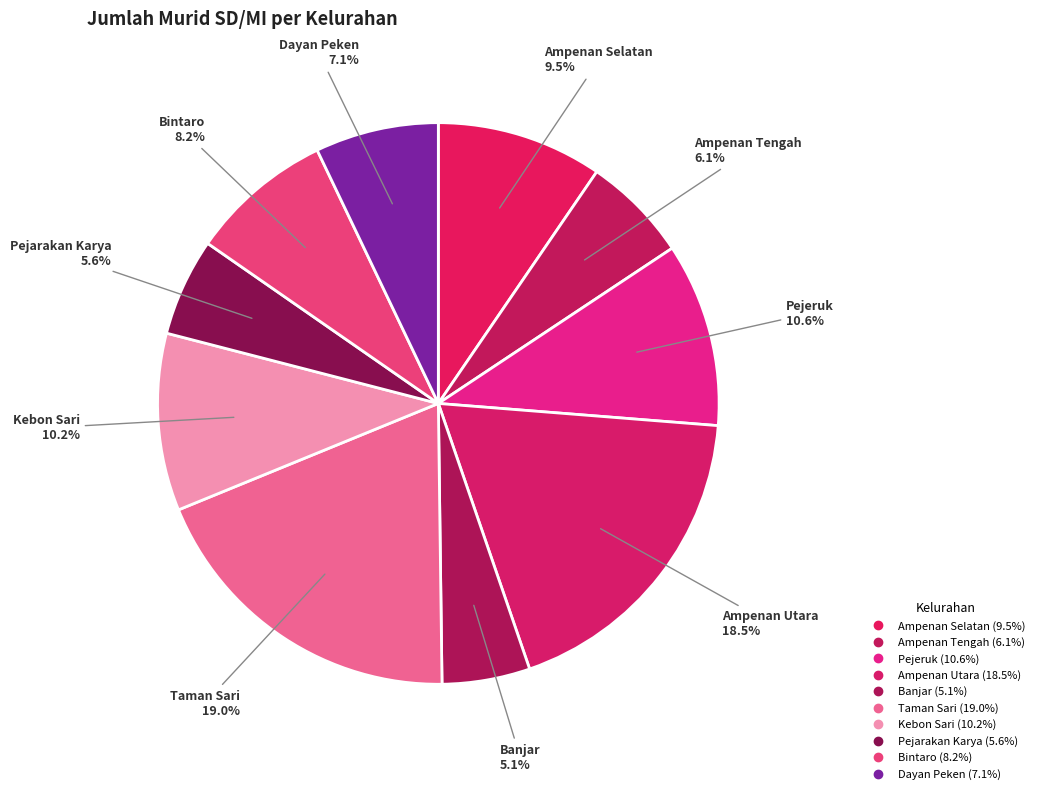

To the nearest percent, what percentage of the pie is Dayan Peken?

7%